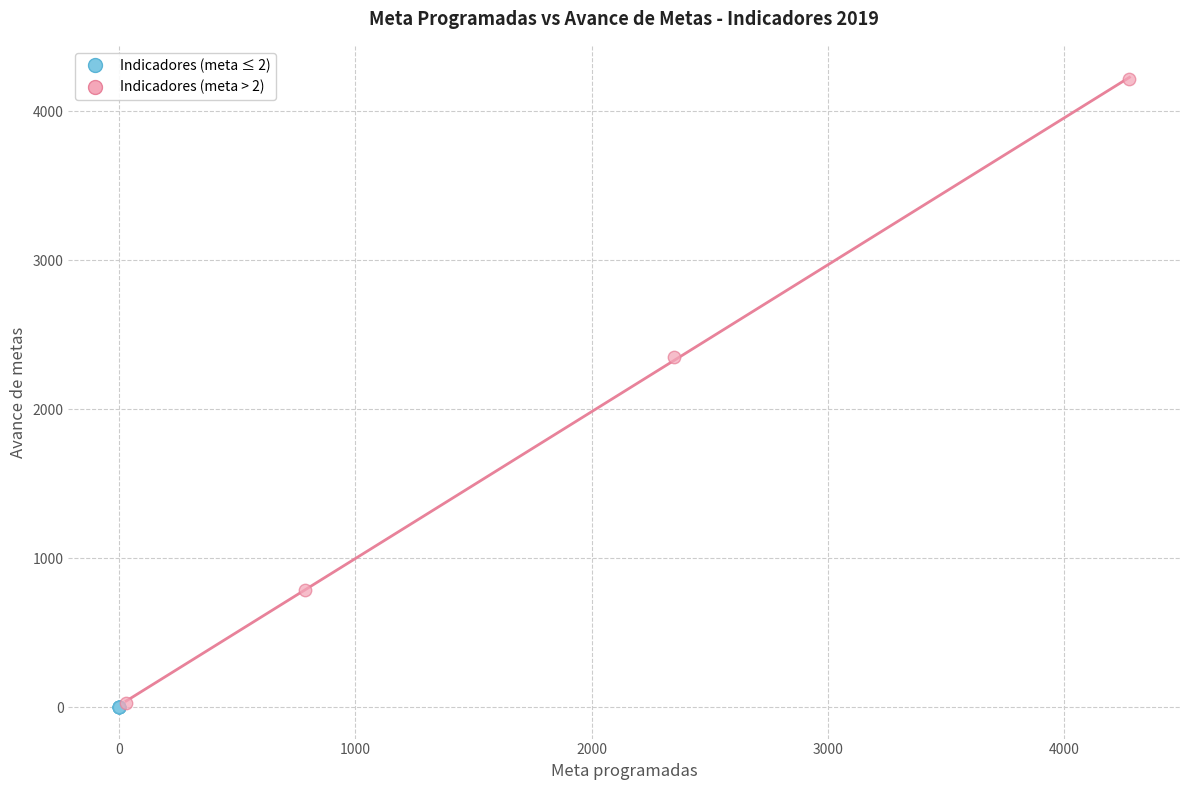

What are all the series names shown in the legend?

Indicadores (meta ≤ 2), Indicadores (meta > 2)